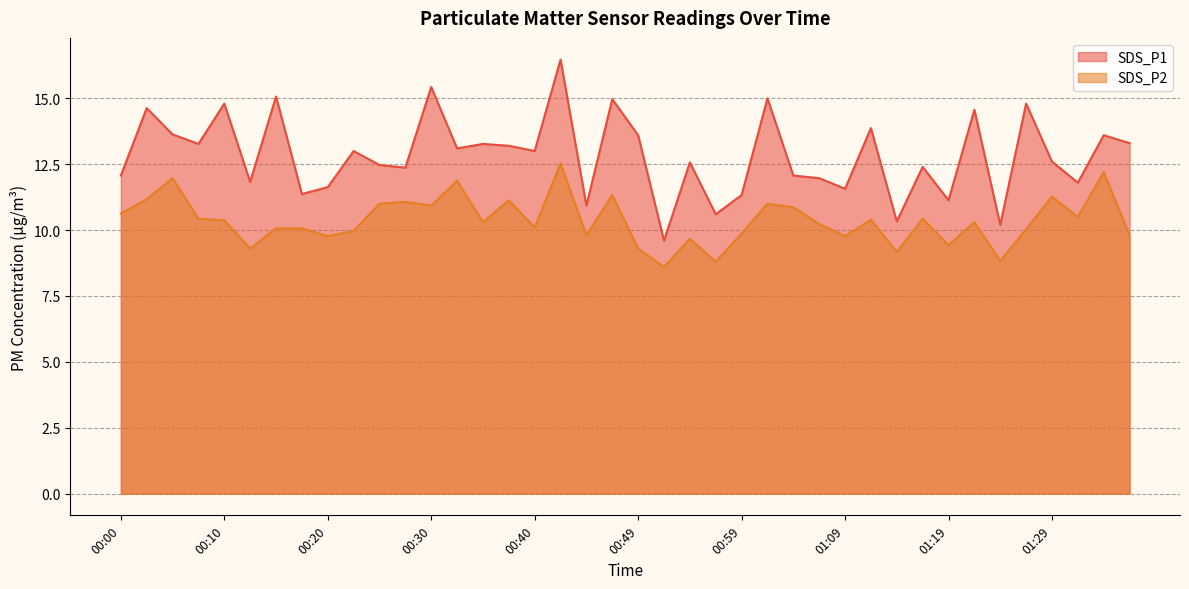

Rank the series by their average value, from highest to lowest.

SDS_P1, SDS_P2